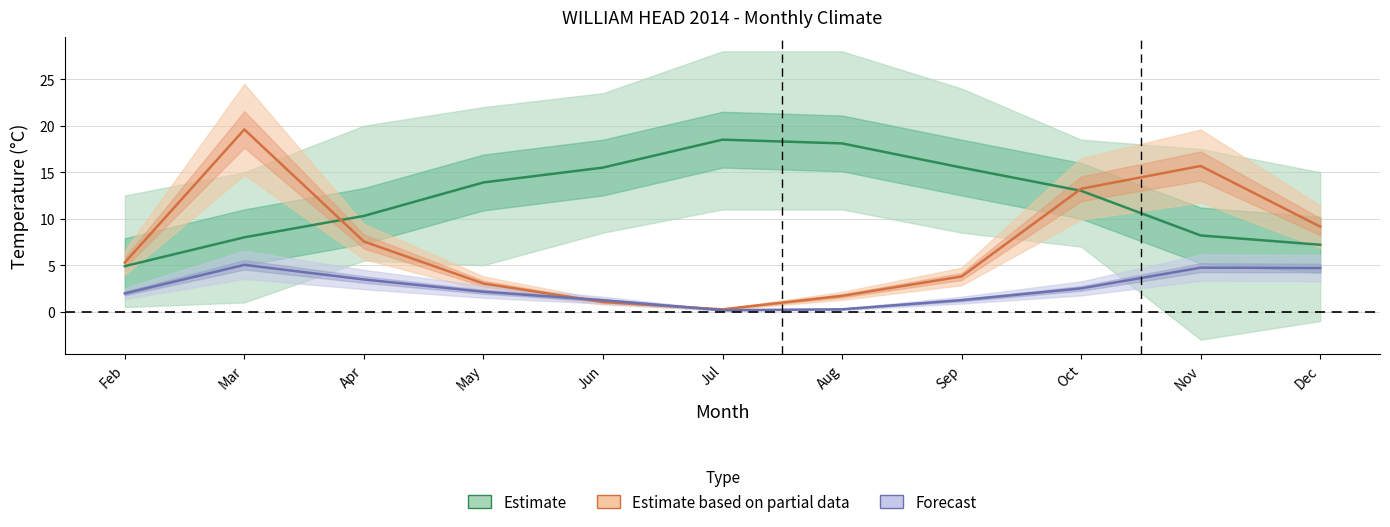

Between Feb and Oct, which is larger?

Oct